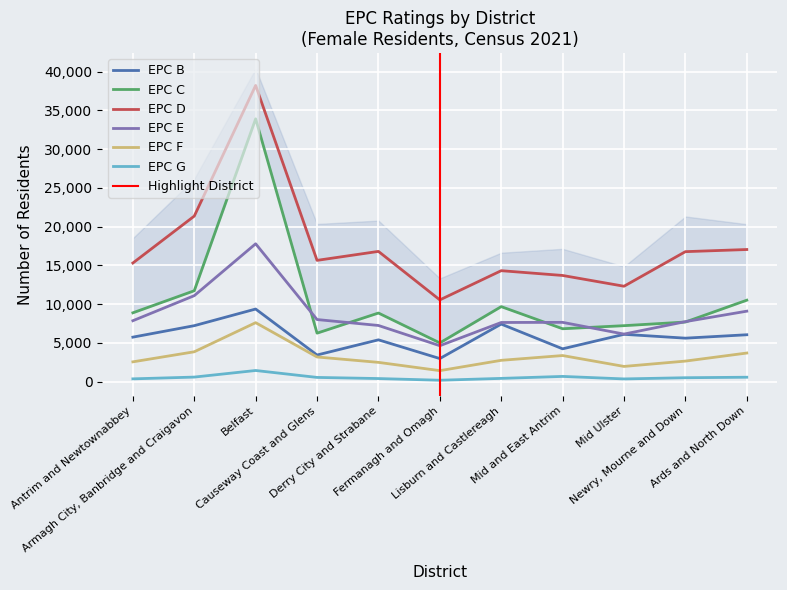

What is the difference between the maximum and minimum values in the EPC F series?

6195